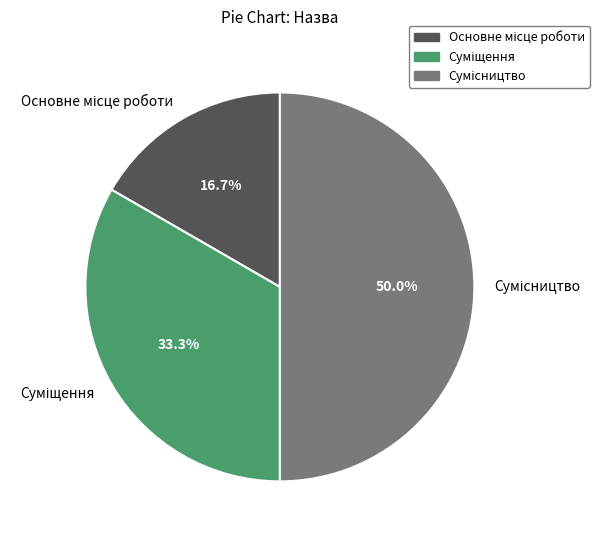

What is the total percentage of Суміщення and Сумісництво?

83.3%